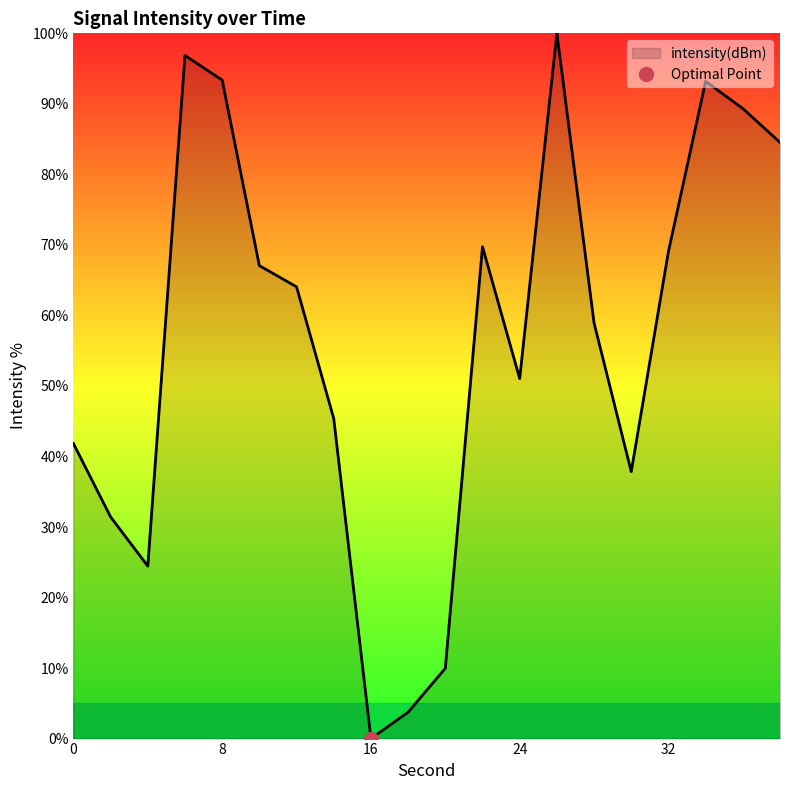

What is the value of the 4th point from the left?

96.9